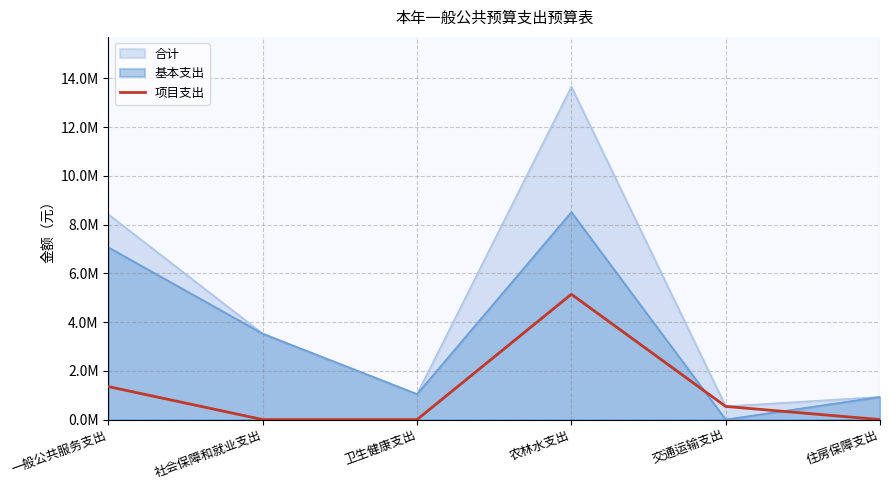

True or false: the data shows 0.0 at 住房保障支出.

True